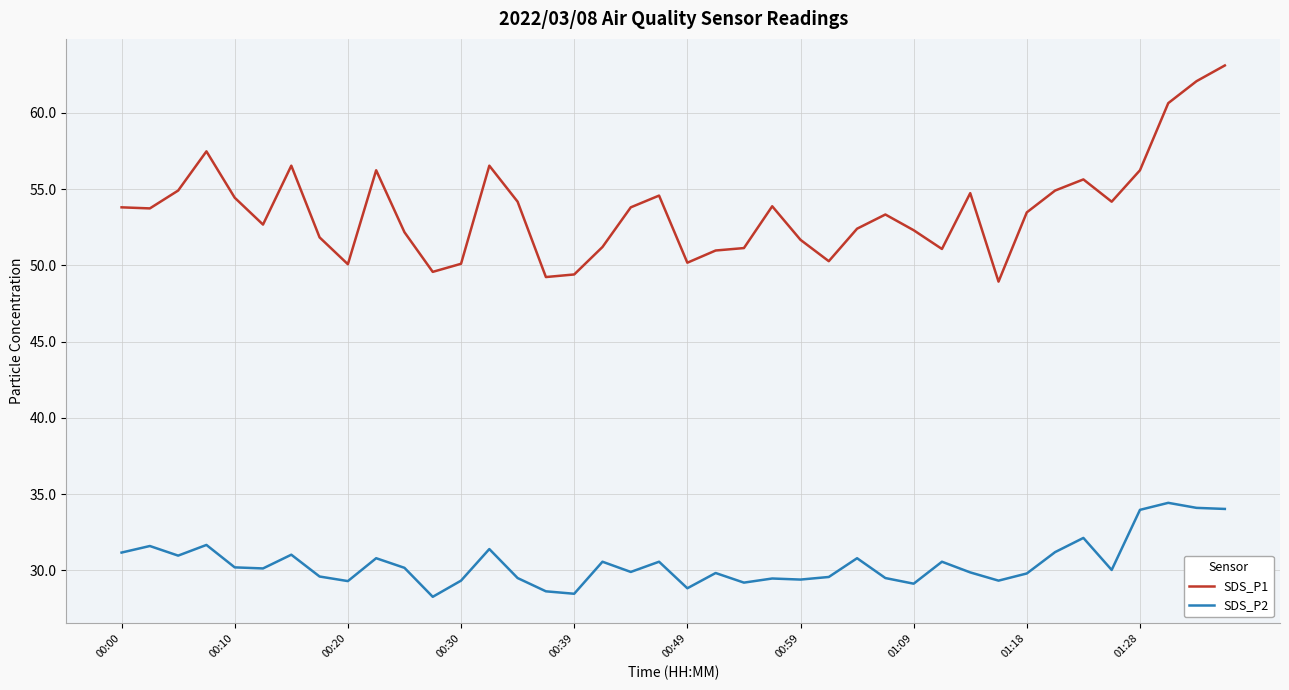

Does the chart display data point markers on the line(s)?

No